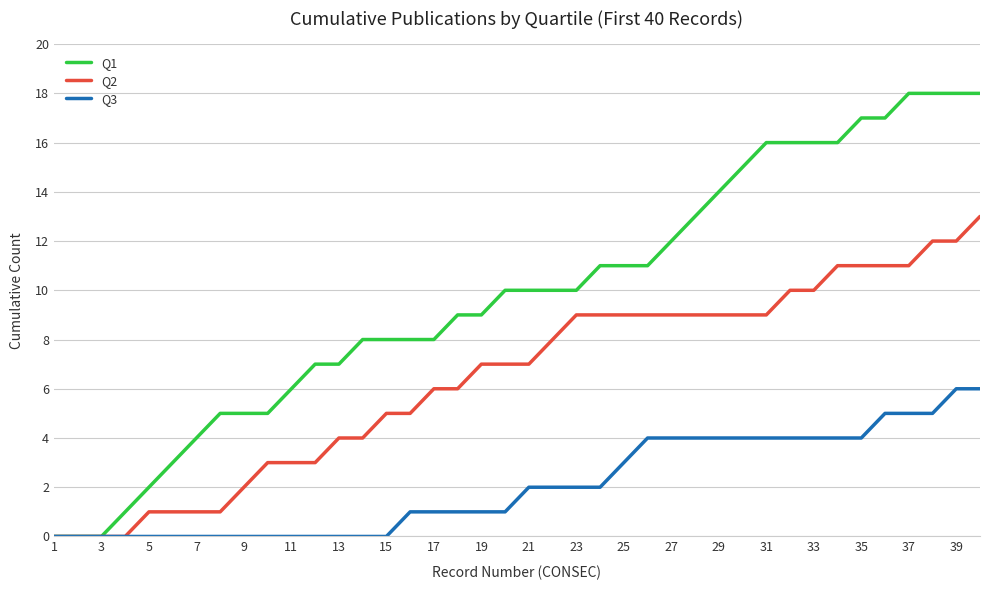

List the series in order of their overall mean, lowest first.

Q3, Q2, Q1